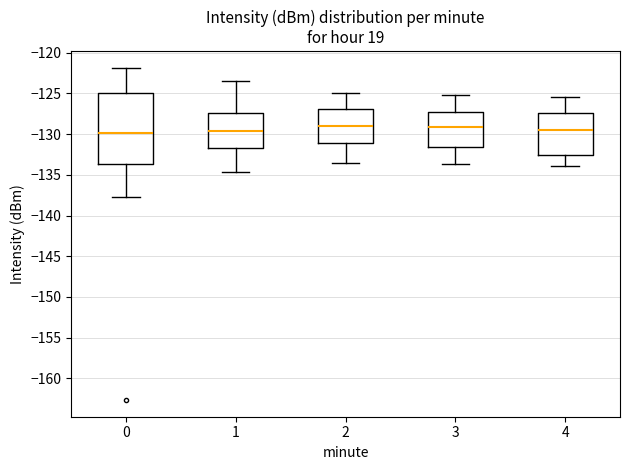

Reading left to right, read every box against the y-axis: the position of its median line, the range the box covers, and the ends of its whiskers. The values are not printed on the chart, so give them approximately, as read against the axis.

0: median -130.0, box -133.5 to -125.0, whiskers -137.5 to -122.0
1: median -129.5, box -131.5 to -127.5, whiskers -134.5 to -123.5
2: median -129.0, box -131.0 to -127.0, whiskers -133.5 to -125.0
3: median -129.0, box -131.5 to -127.5, whiskers -133.5 to -125.0
4: median -129.5, box -132.5 to -127.5, whiskers -134.0 to -125.5